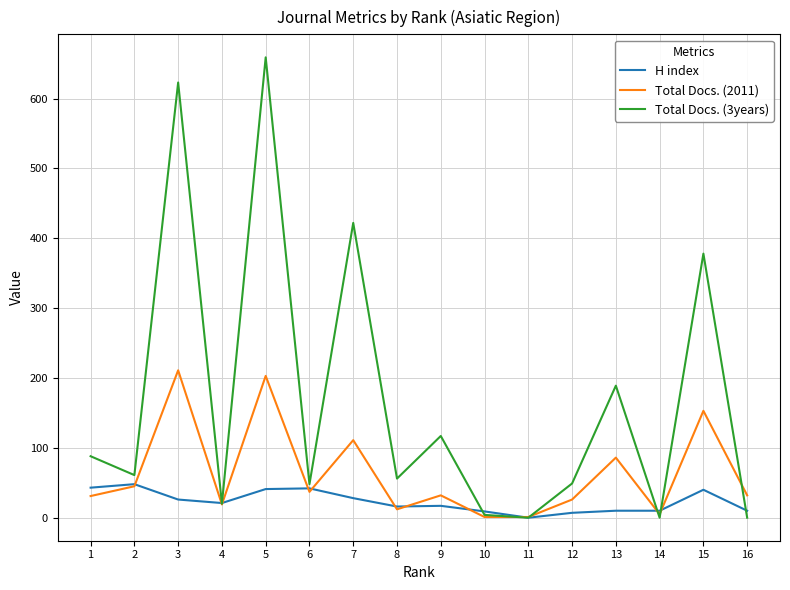

Between 10 and 12, which series saw the biggest shift?

Total Docs. (3years)